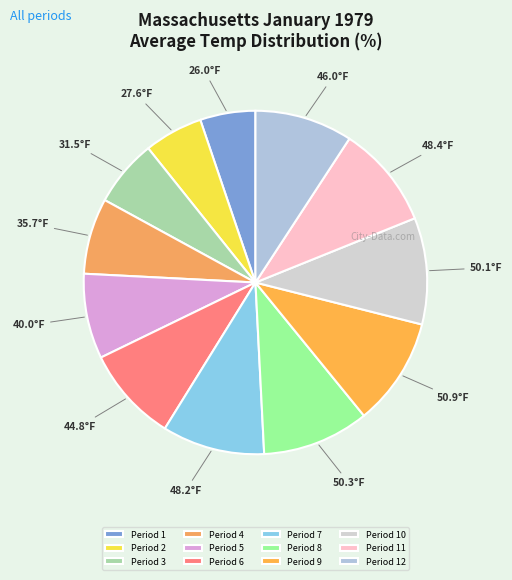

Between Period 6 and Period 3, which is larger?

Period 6